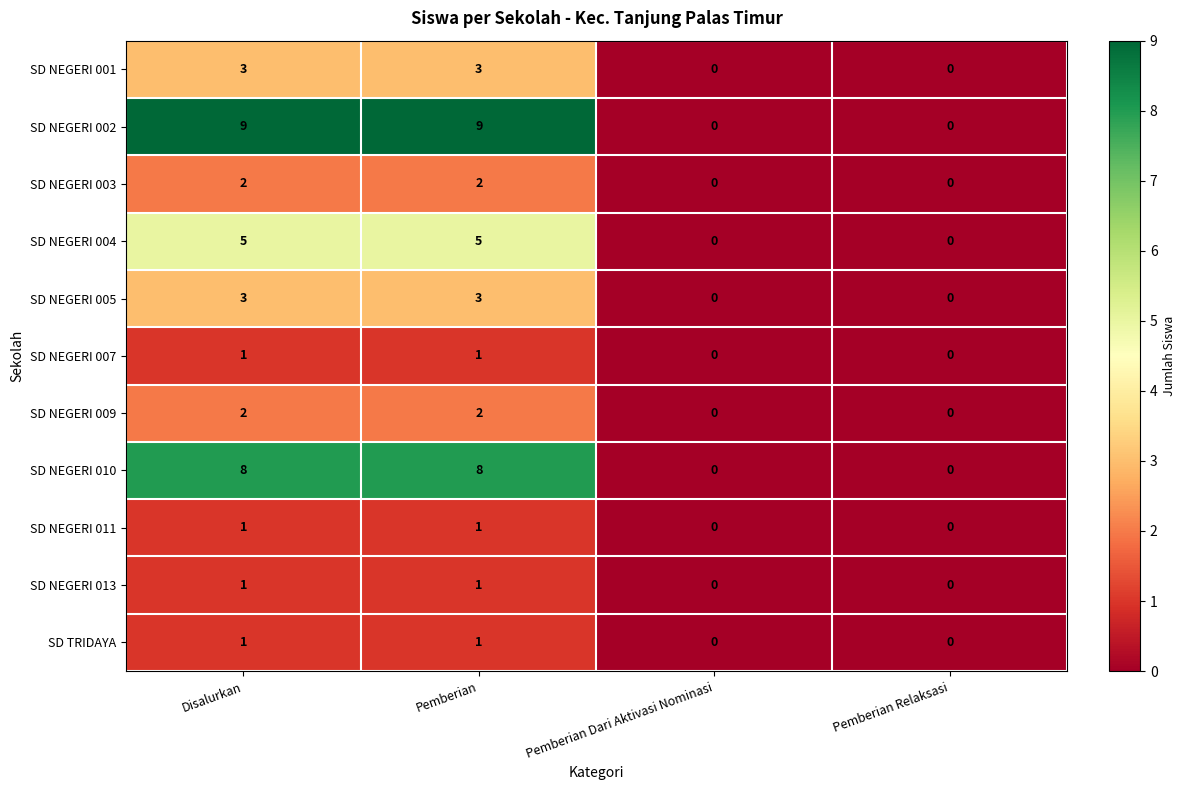

The value of SD NEGERI 001 at Disalurkan is 1. True or false?

False